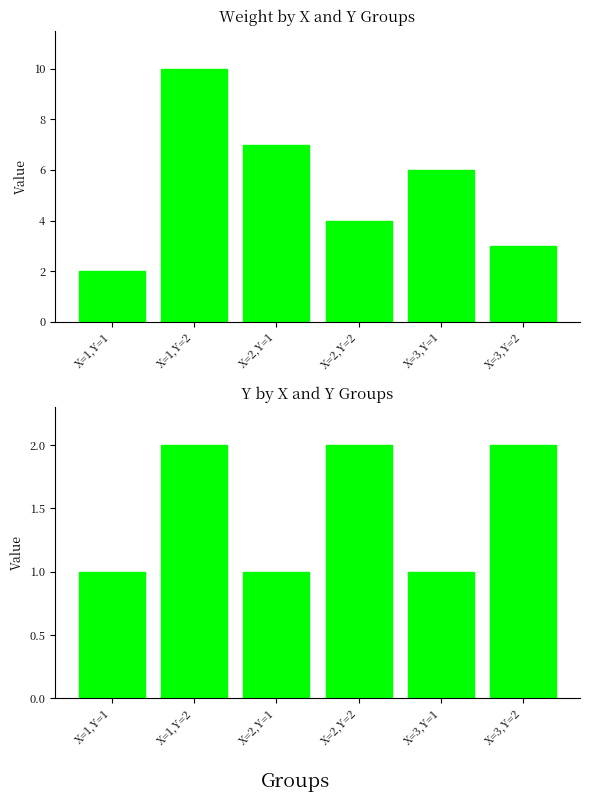

How many values in the Y series are below 2?

3